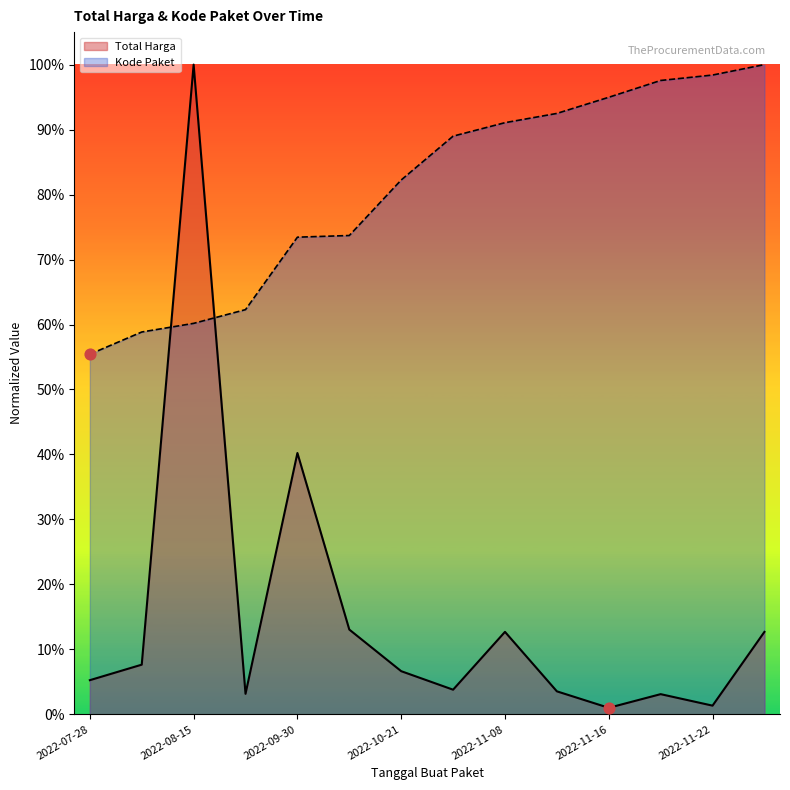

Is the value of Total Harga at 2022-08-24 greater than the value of Kode Paket at 2022-09-30?

No